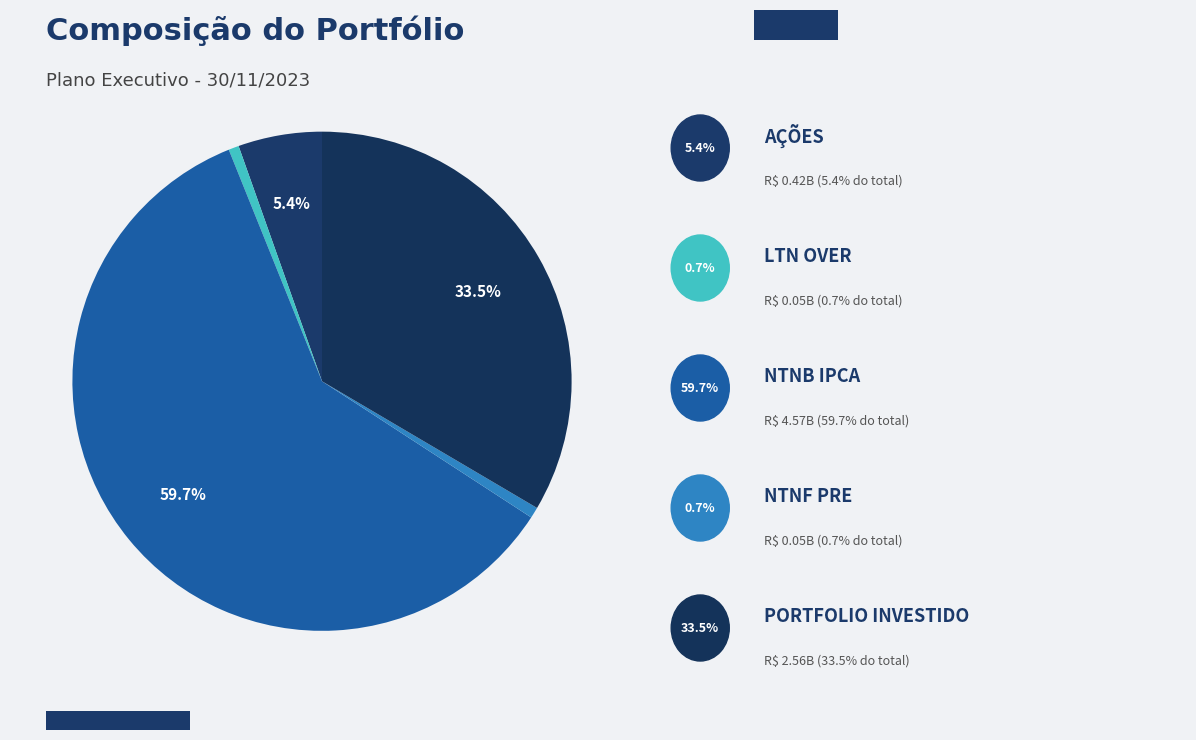

How many segments does this pie chart have?

5